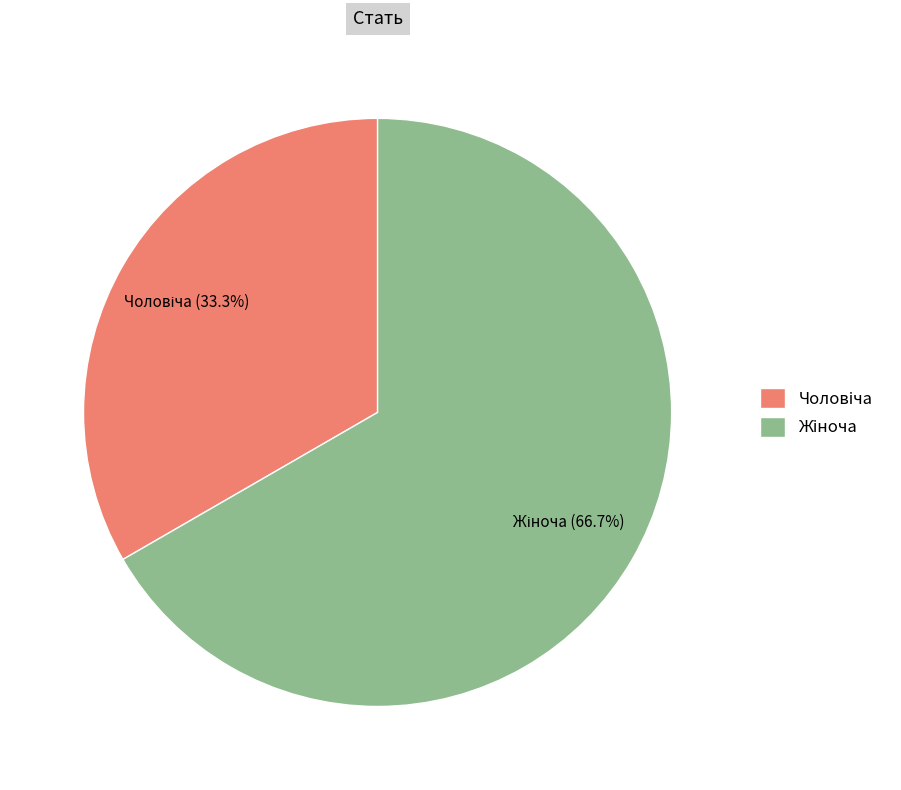

Is there a majority slice in this chart?

Yes